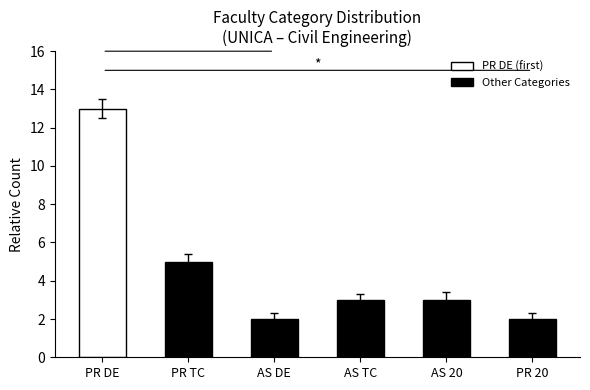

What is the label of the 4th bar from the left?

AS TC